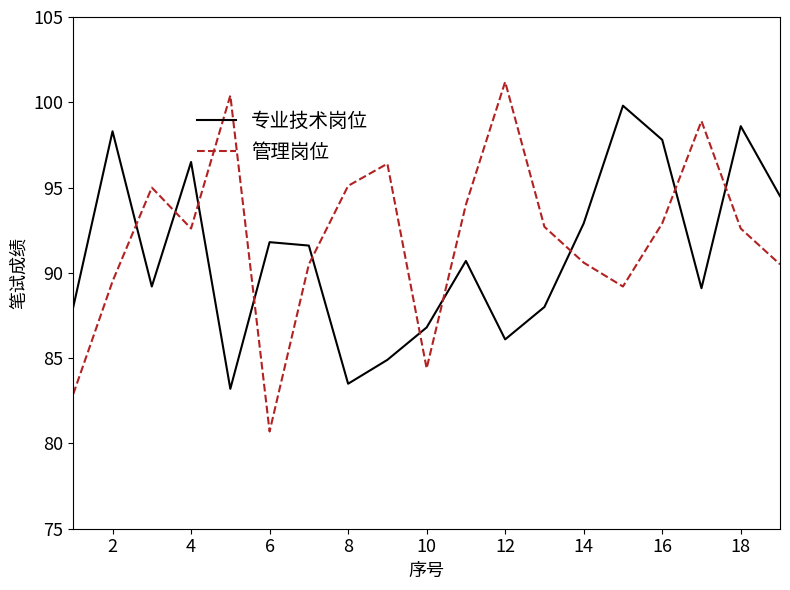

Which series ends up on top after the final intersection of 管理岗位 and 专业技术岗位?

专业技术岗位